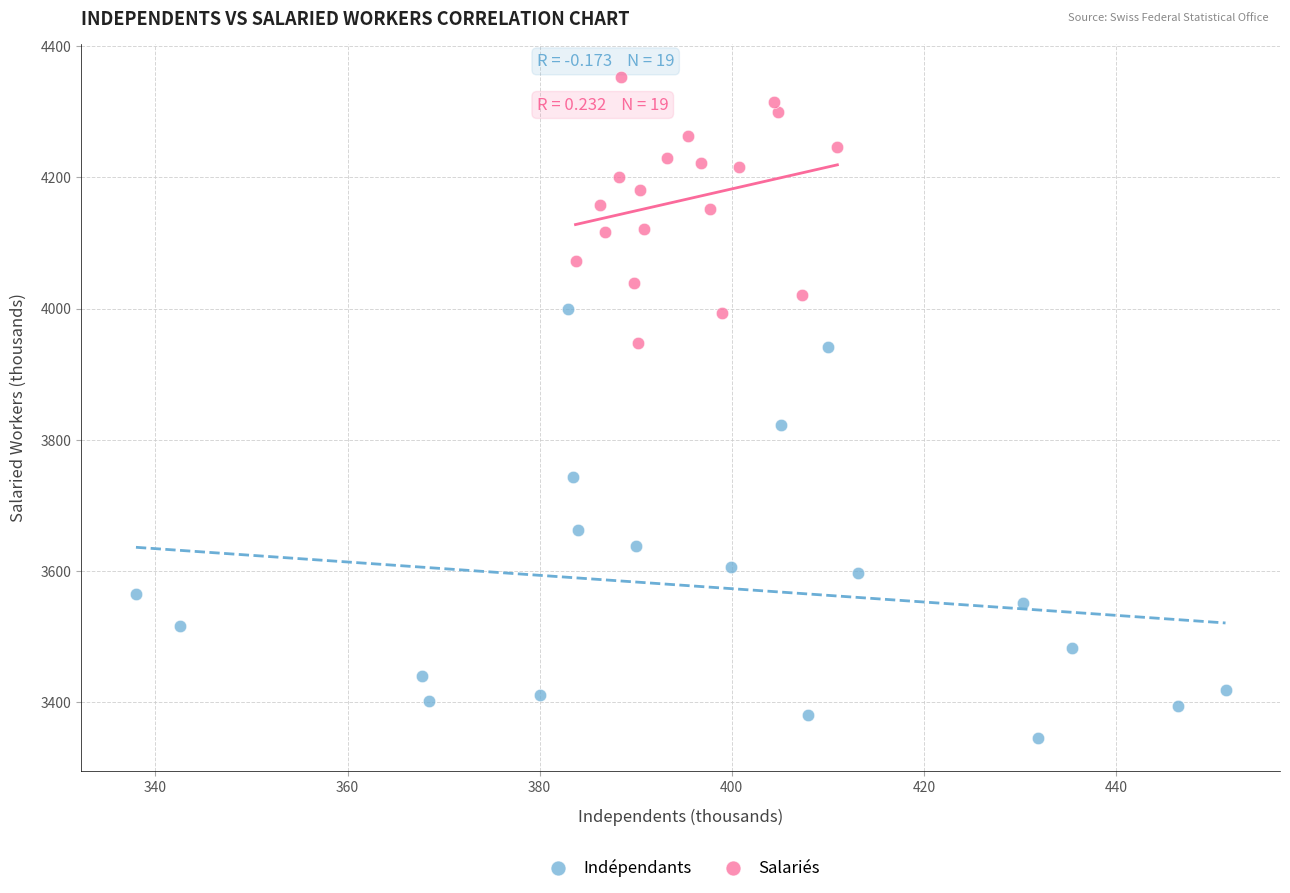

Which series contains the lowest Y value?

Indépendants